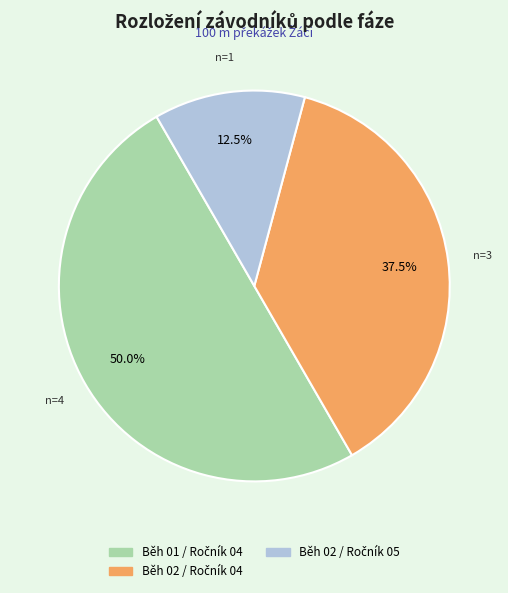

How many segments does this pie chart have?

3